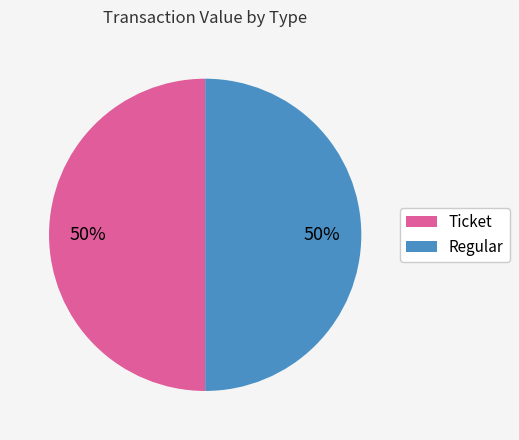

How many slices are in this pie chart?

2